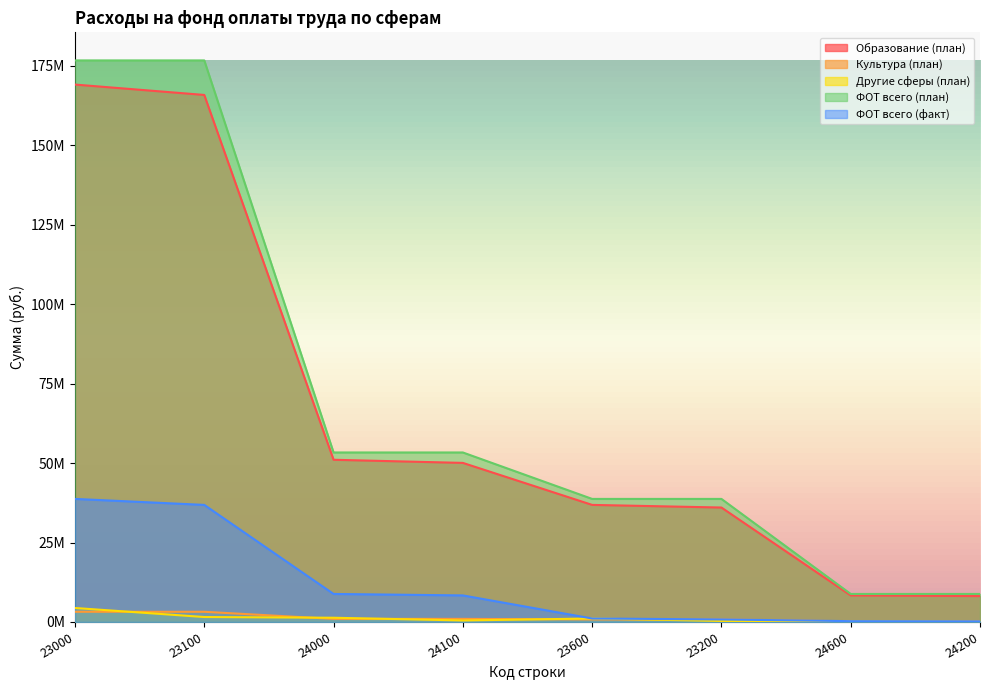

At how many categories does at least one series exceed 102824020?

2